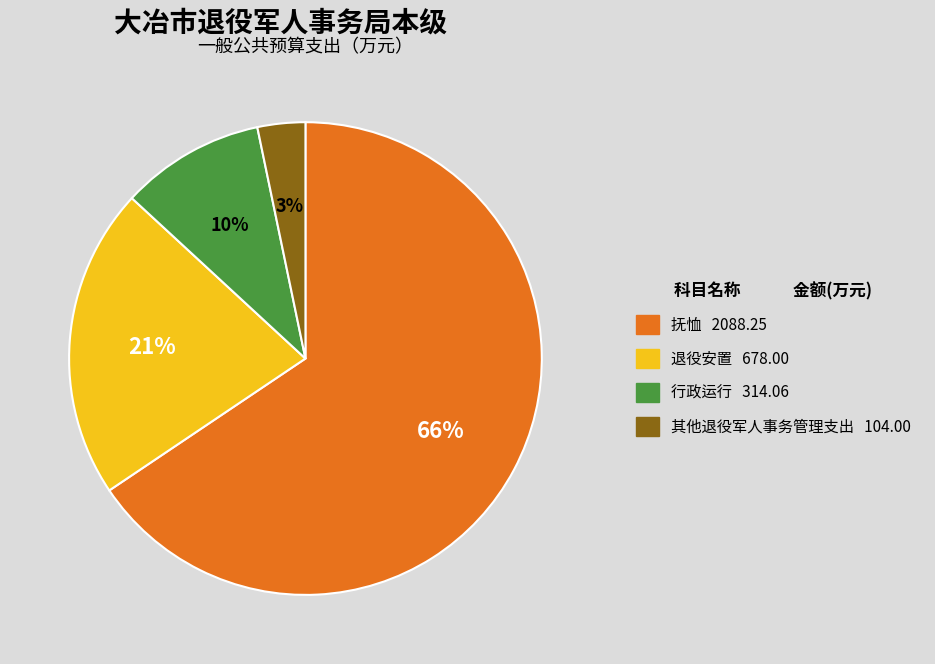

Is the sum of 退役安置 and 行政运行 greater than half?

No